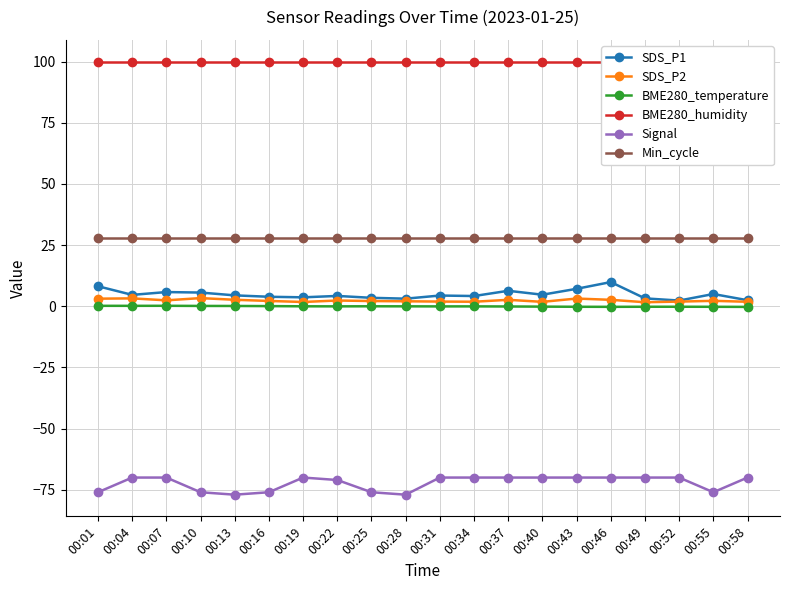

True or false: Signal and BME280_temperature intersect in this chart.

False